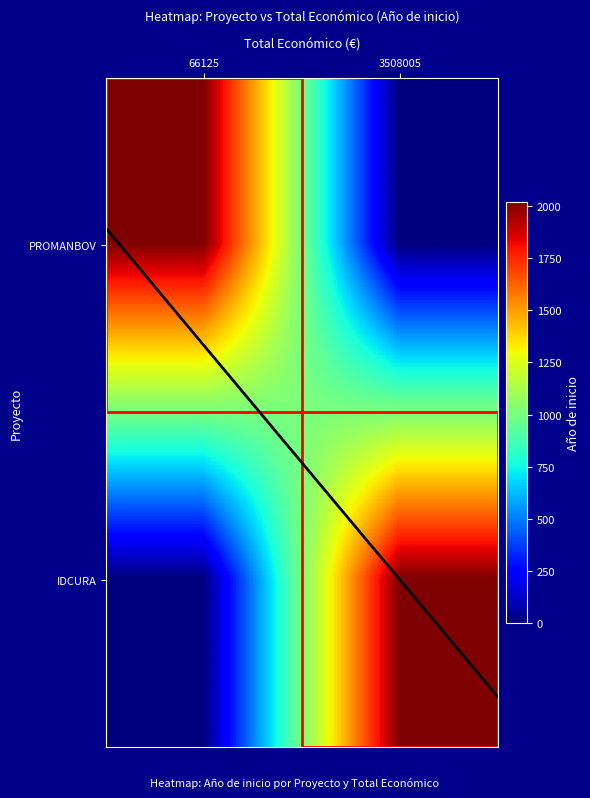

How many series are shown in this chart?

2